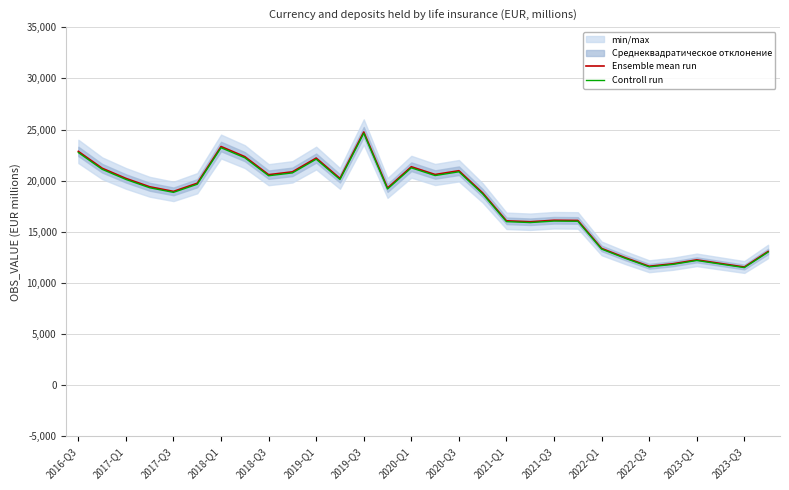

Is the value of Controll run at 2019-Q3 greater than the value of Ensemble mean run at 2023-Q3?

Yes